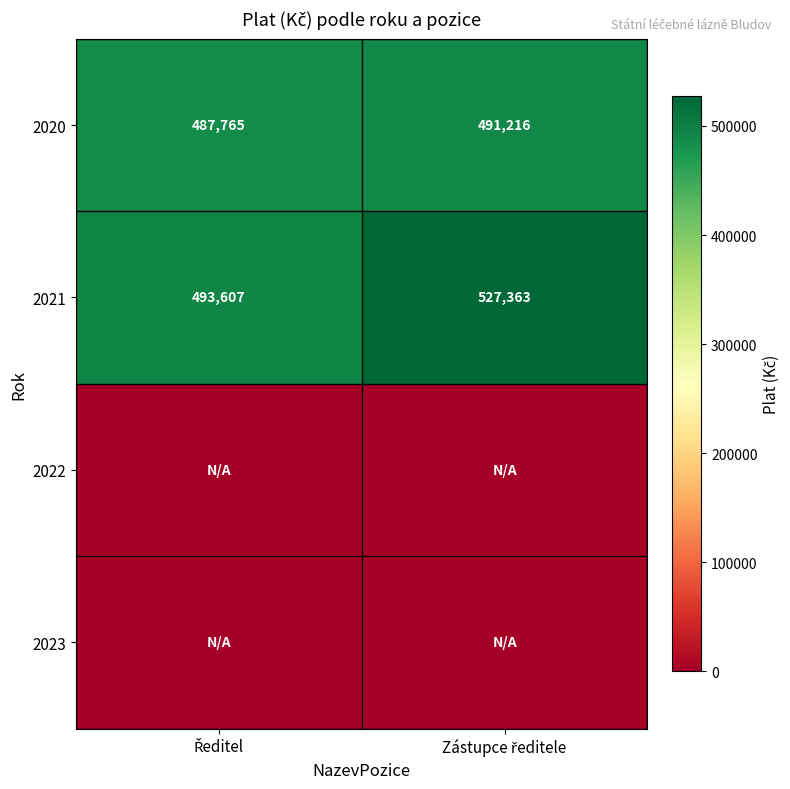

What is the sum of all 2020 values?

978981